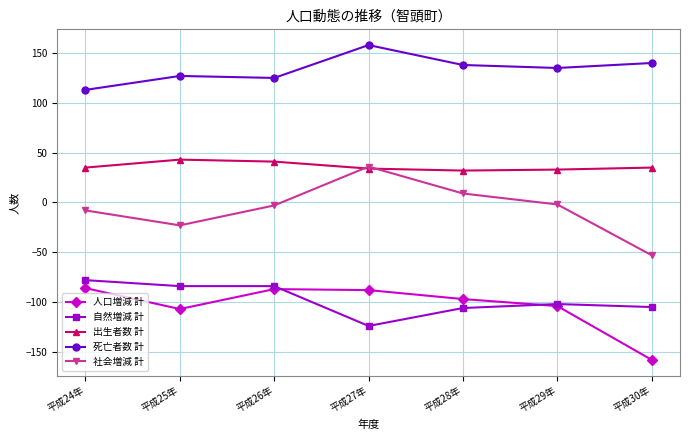

What is the sum of the 出生者数 計 values at 平成25年 and 平成27年?

77